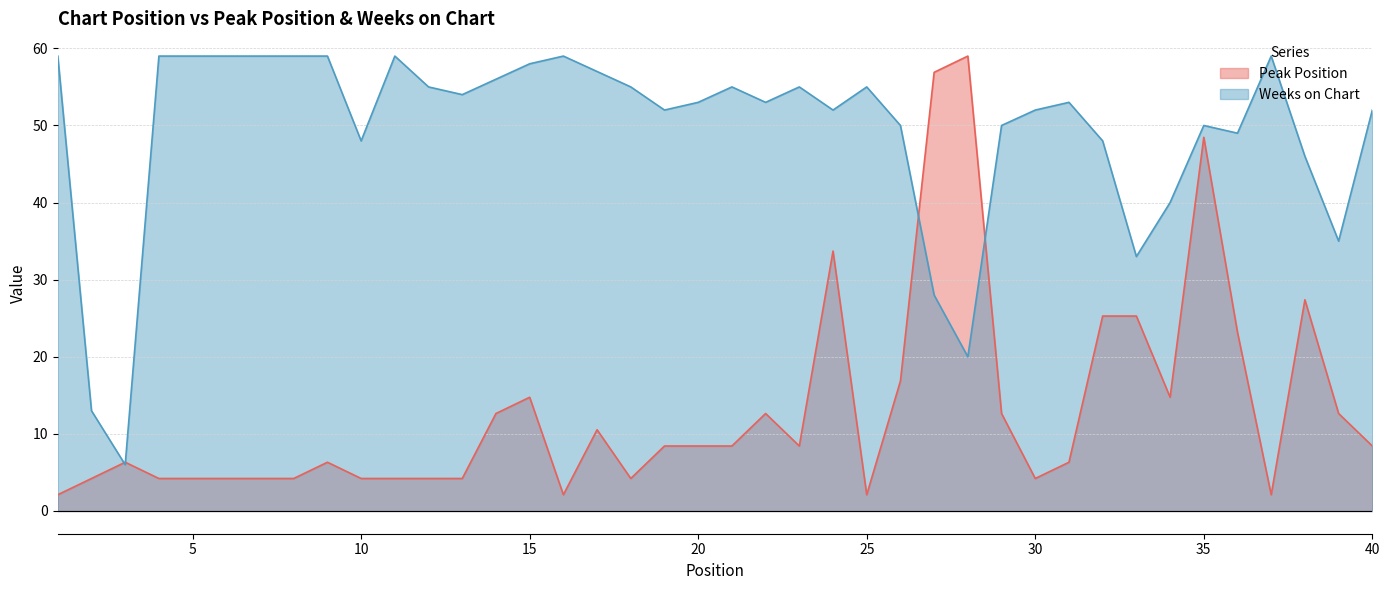

Where is Weeks on Chart nearest to the value 32?

33